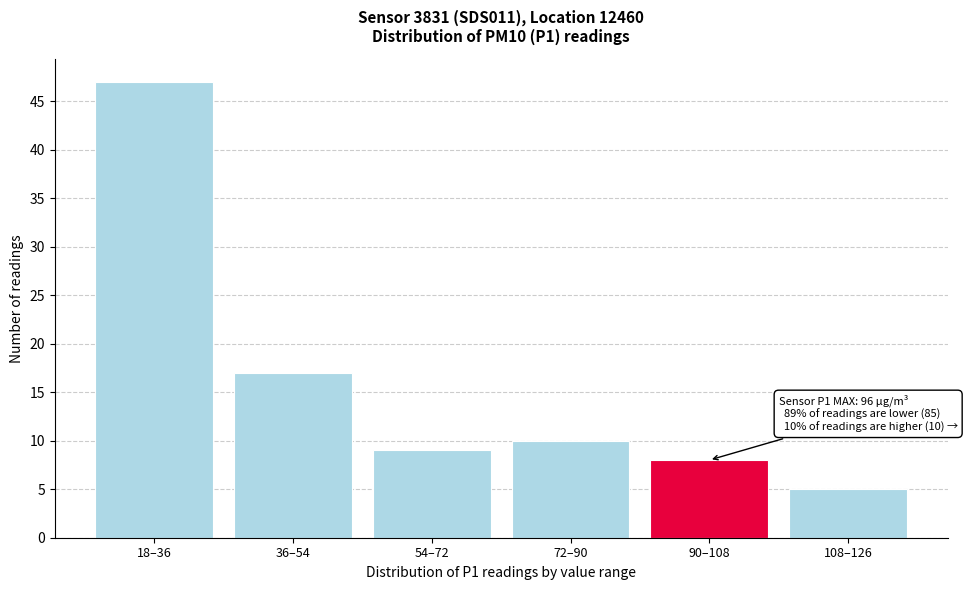

Reading right to left, what are all the values shown in this chart?

108–126=5	90–108=8	72–90=10	54–72=9	36–54=17	18–36=47